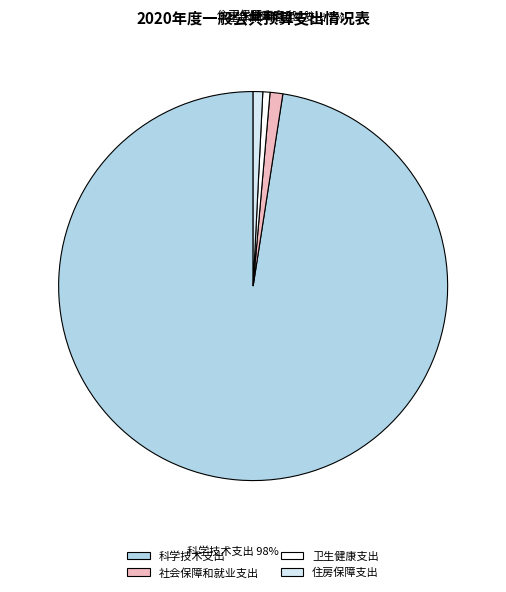

Is the sum of 卫生健康支出 and 科学技术支出 greater than half?

Yes